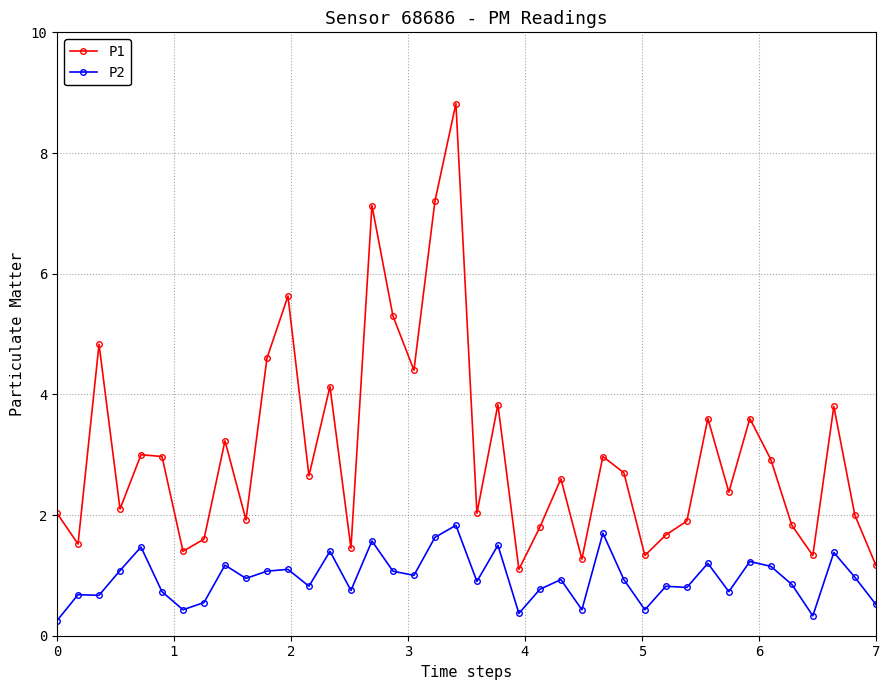

List the series in order of their overall mean, lowest first.

P2, P1